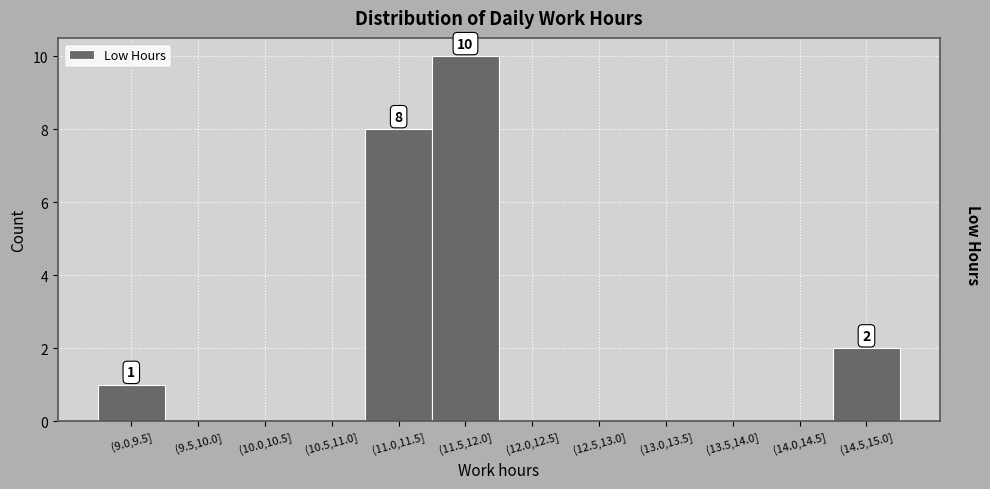

Reading left to right, list all the values displayed in this chart.

(9.0,9.5]=1	(9.5,10.0]=0	(10.0,10.5]=0	(10.5,11.0]=0	(11.0,11.5]=8	(11.5,12.0]=10	(12.0,12.5]=0	(12.5,13.0]=0	(13.0,13.5]=0	(13.5,14.0]=0	(14.0,14.5]=0	(14.5,15.0]=2